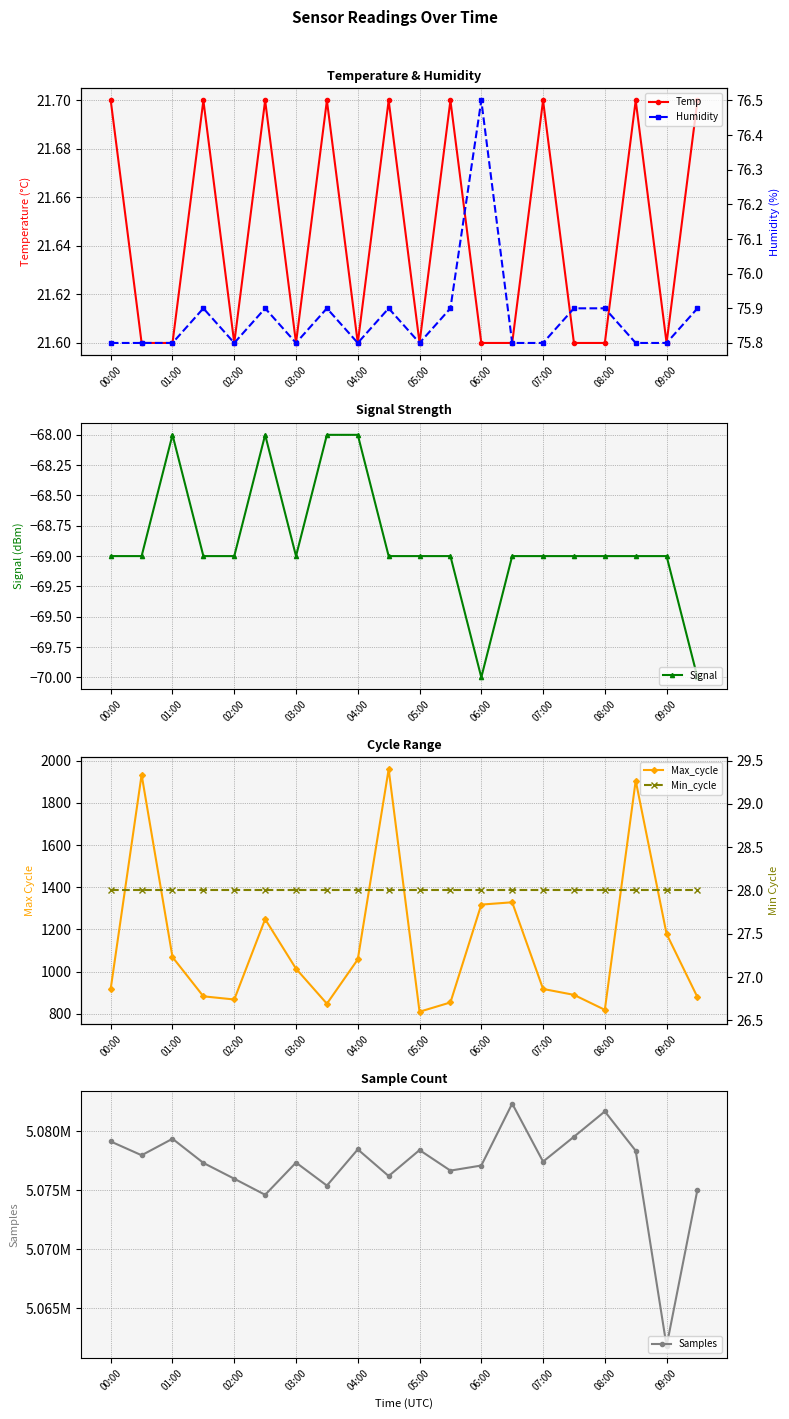

What is the lowest value of the Max_cycle series?

810.0